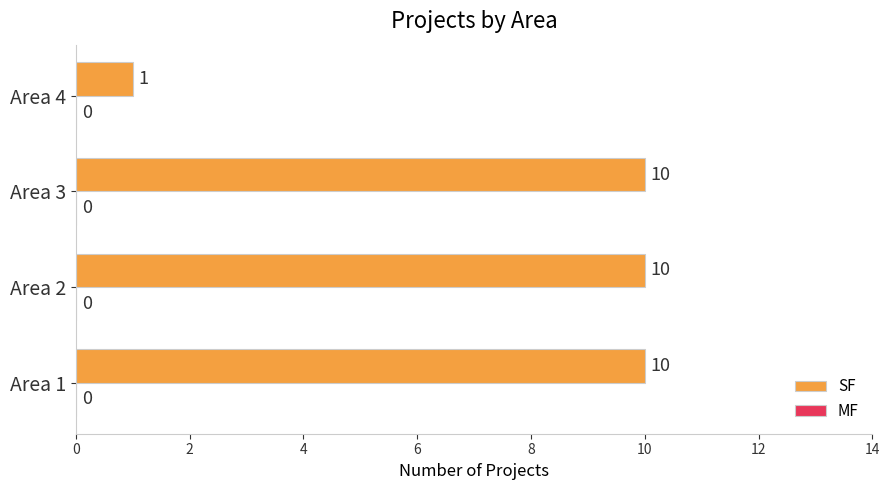

At which category does the chart reach its minimum across all series?

Area 4